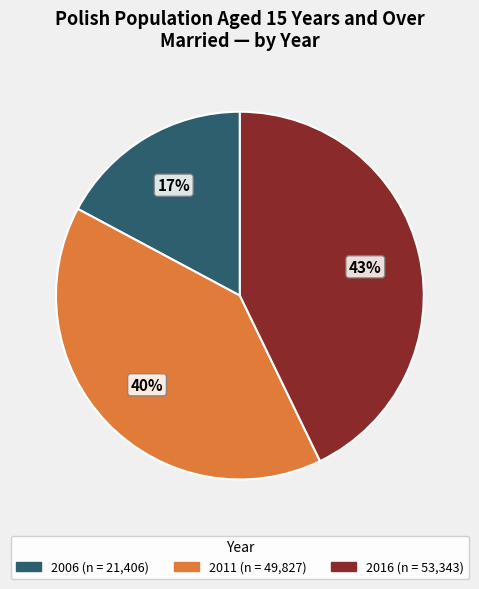

What is the smallest slice in the pie chart?

2006